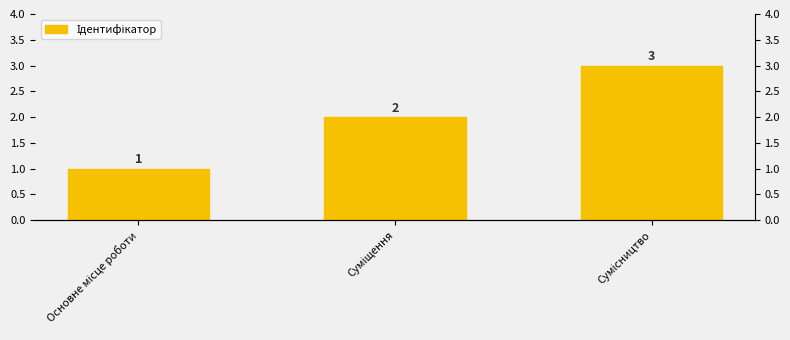

Approximately how many times larger is the value at Основне місце роботи compared to Суміщення?

0.5